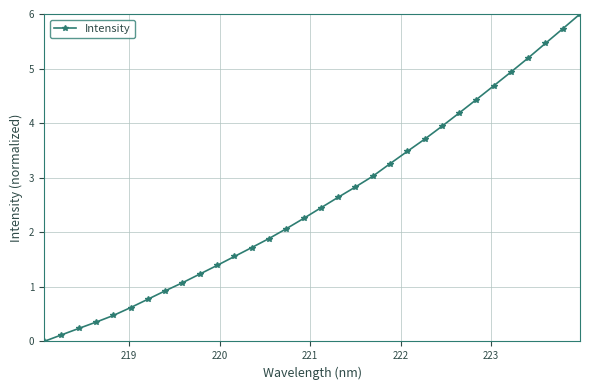

What is the value of the 22nd point from the left?

3.5